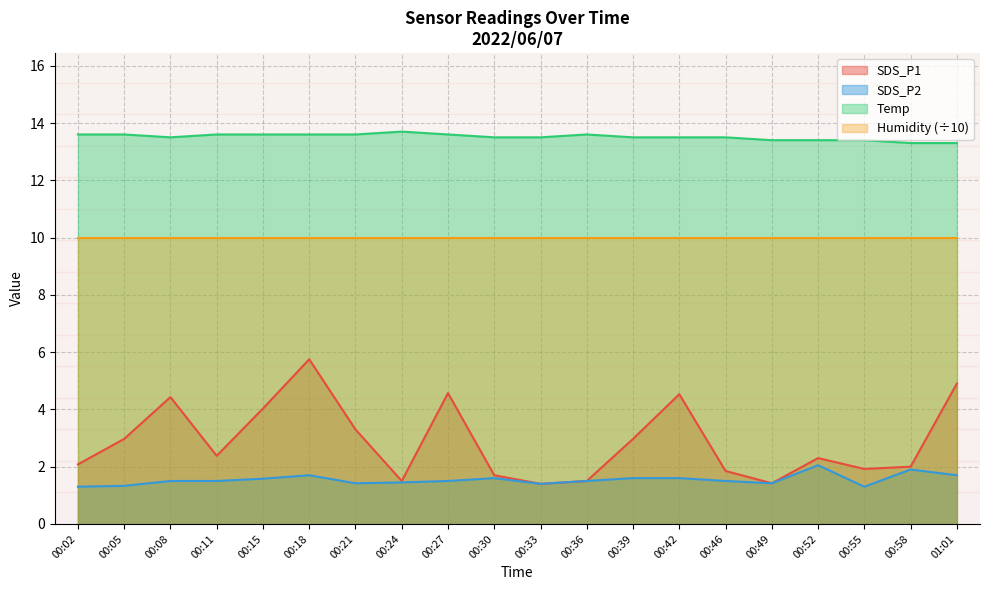

Which category has the lowest value in the SDS_P2 series?

00:02